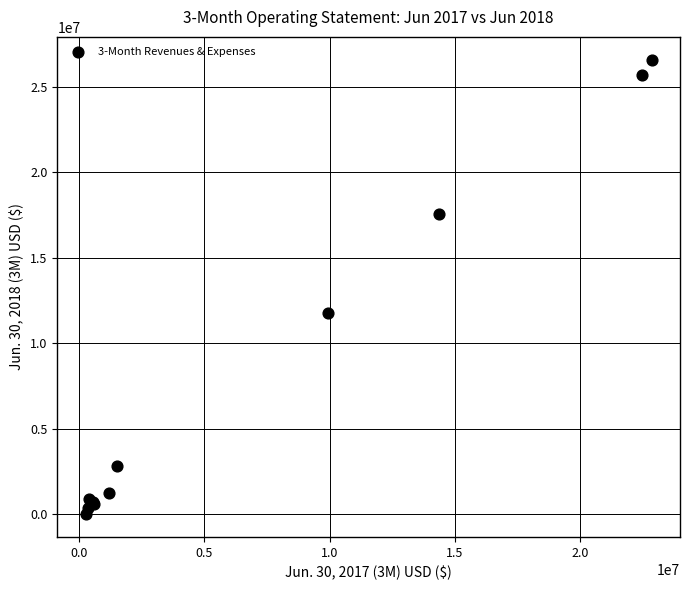

What Y value in the scatter plot is closest to 13296500?

11773000